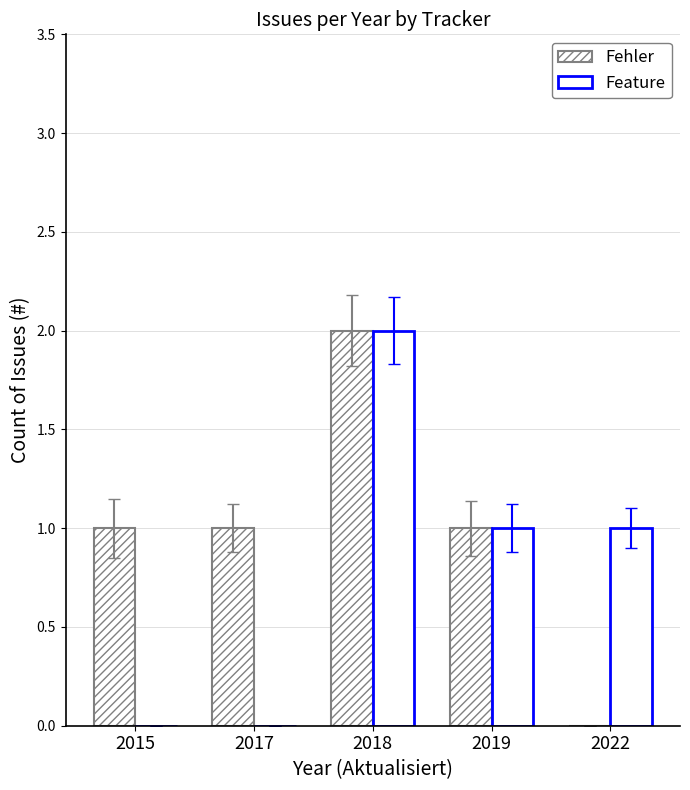

Count the number of data series in this chart.

2